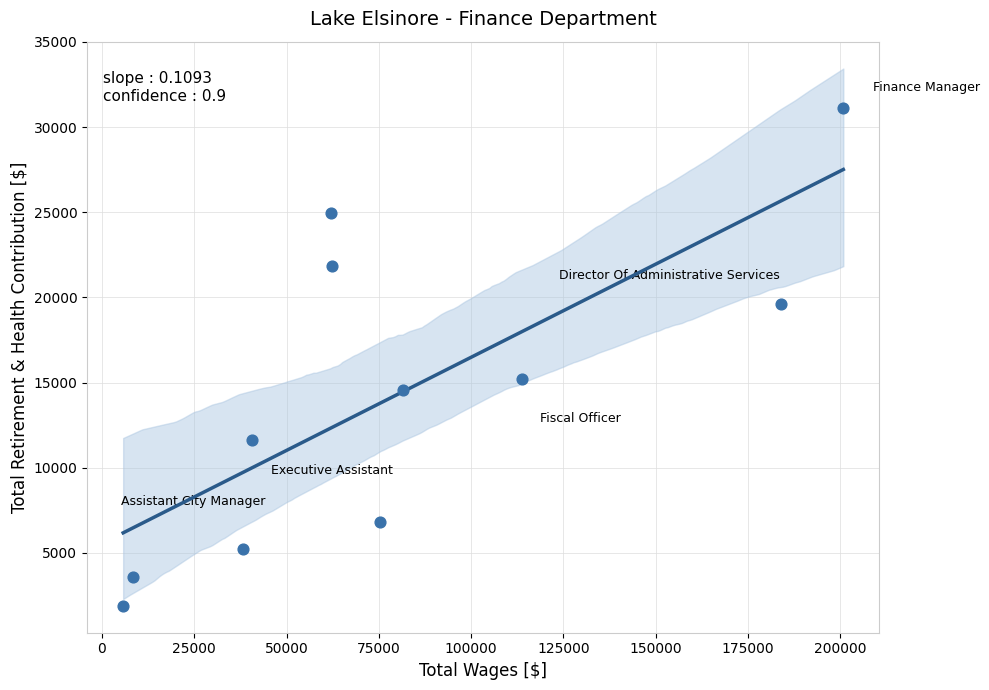

What is the range of Y values (max minus min)?

29245